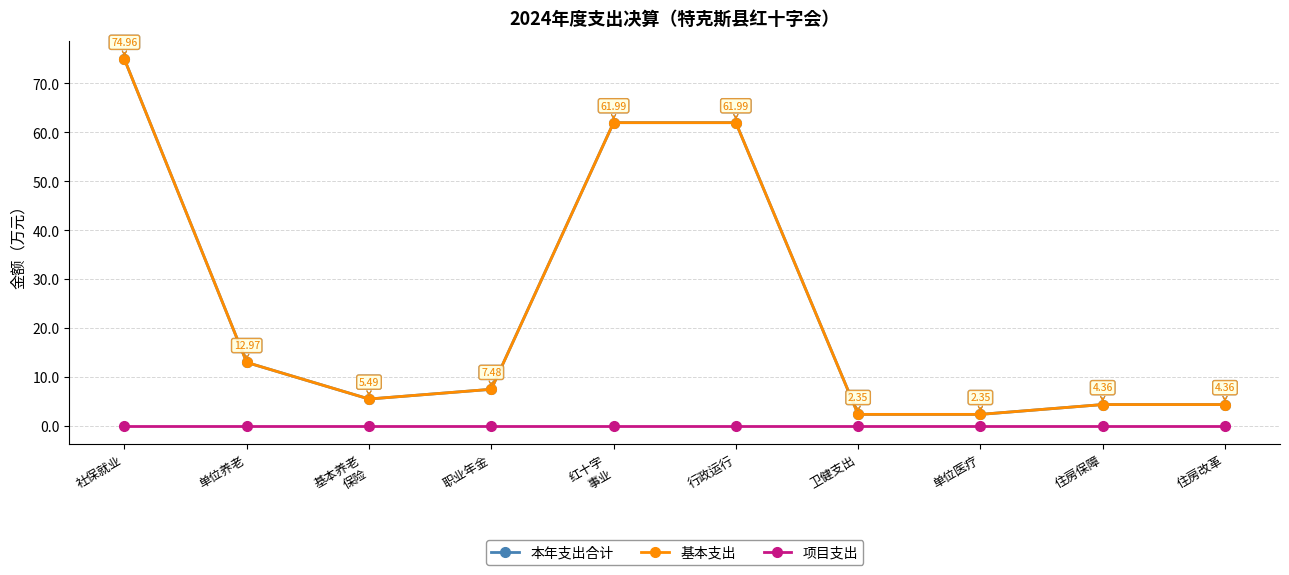

Does the chart have visible grid lines?

Yes